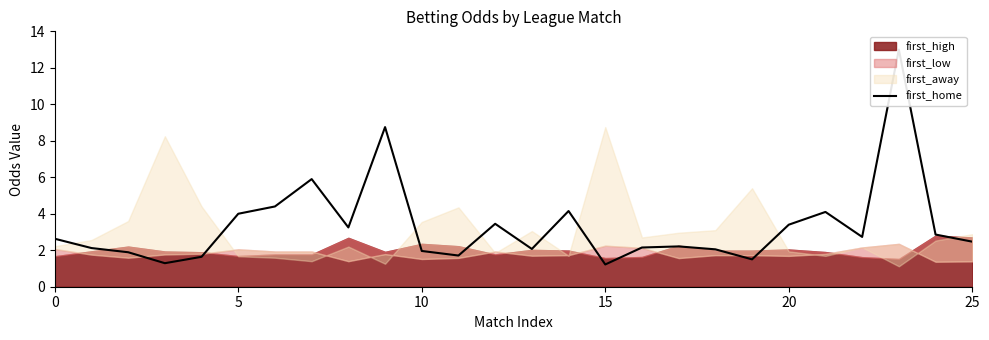

What is the greatest value displayed?

13.0